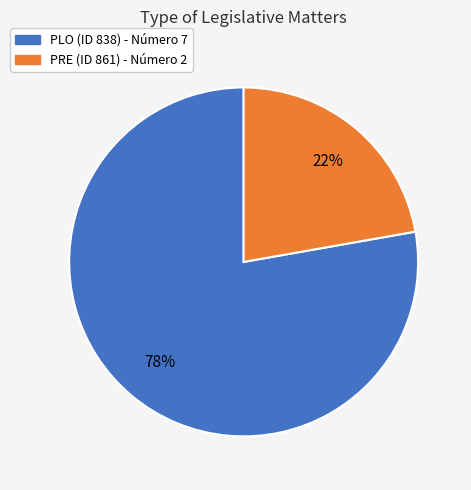

To the nearest percent, what is the average slice percentage?

50%